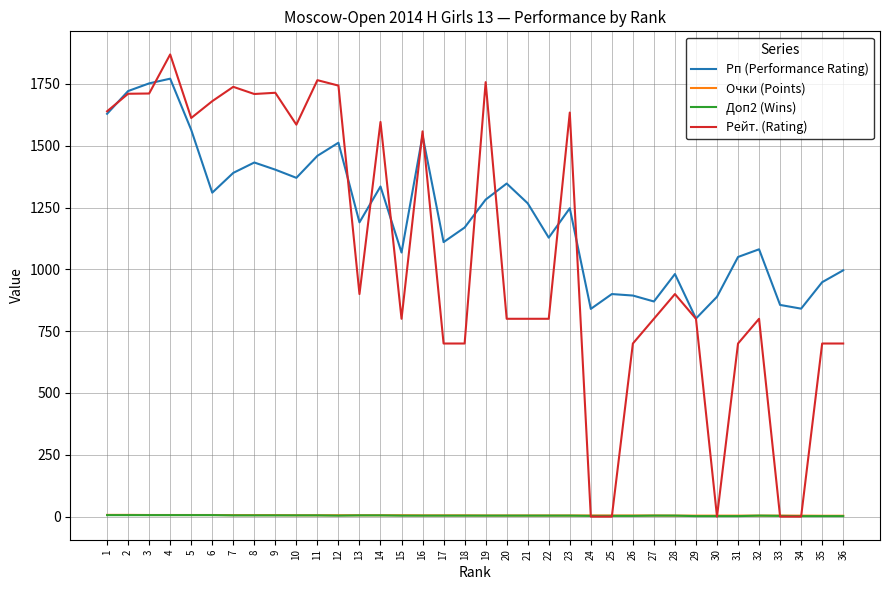

True or false: Рп (Performance Rating) and Рейт. (Rating) cross at least once.

True